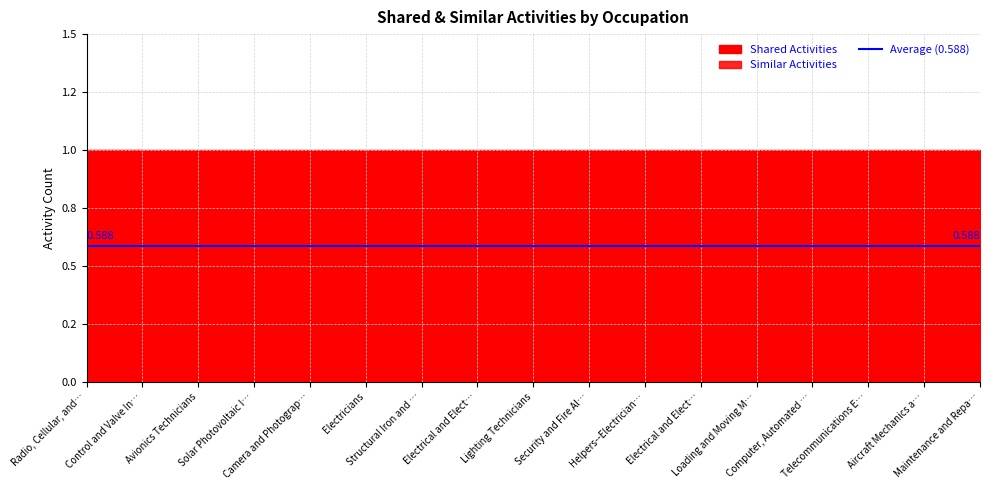

The Shared Activities series shows 1 at Helpers--Electricians. True or false?

True